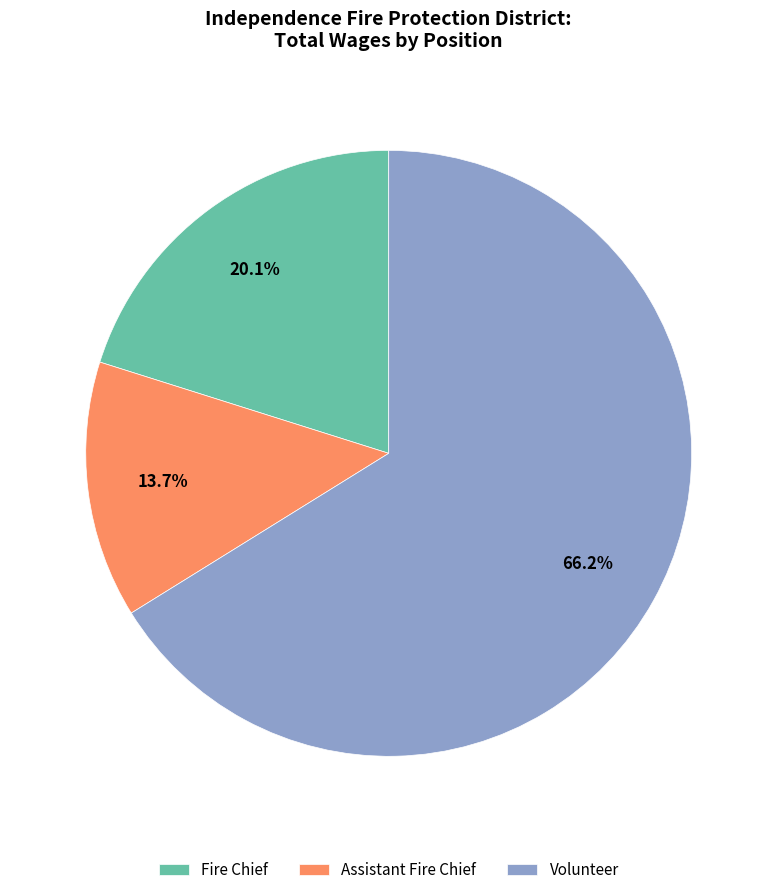

Is it true that Fire Chief is 20% of the pie?

True